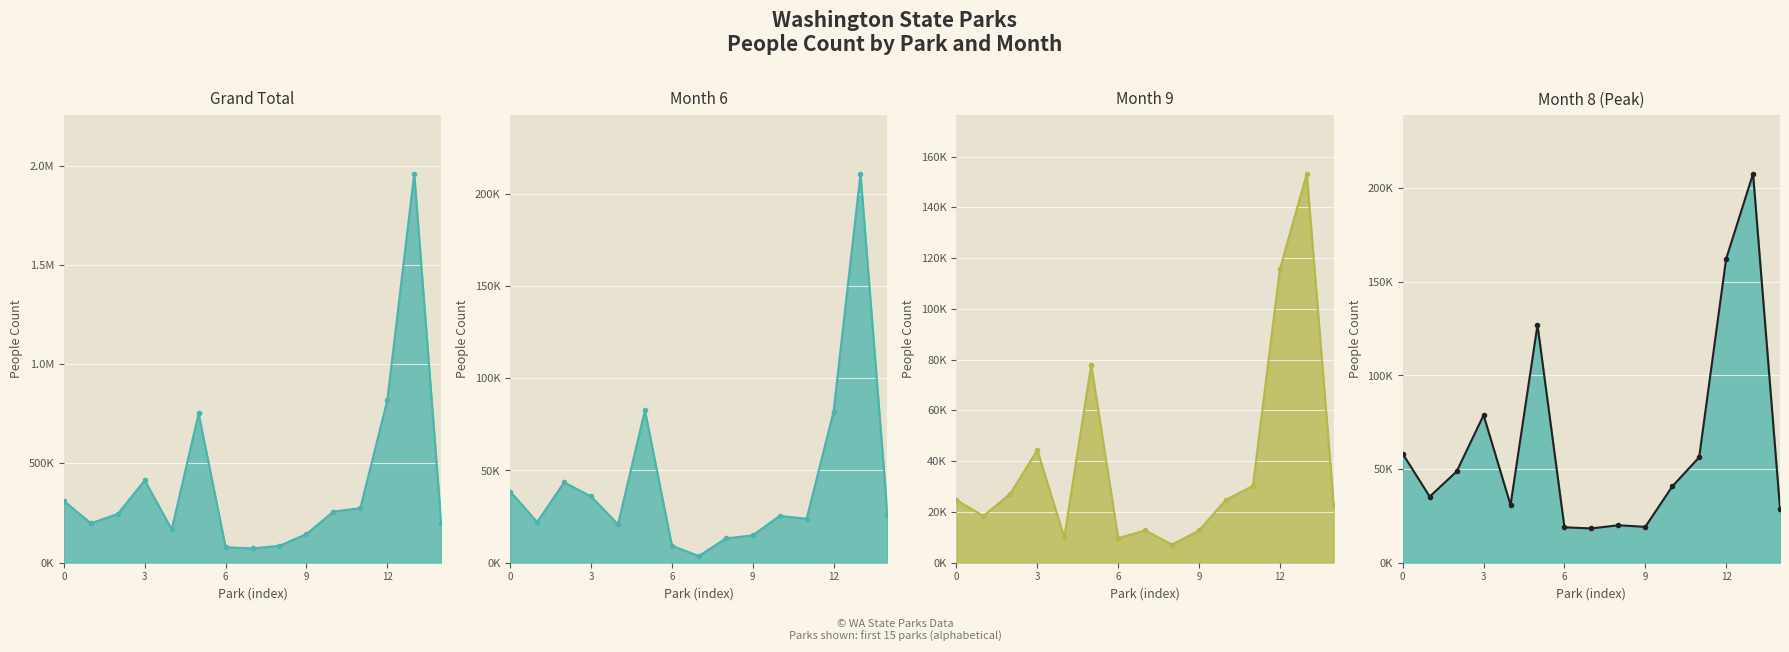

At how many categories does at least one series exceed 336487?

4